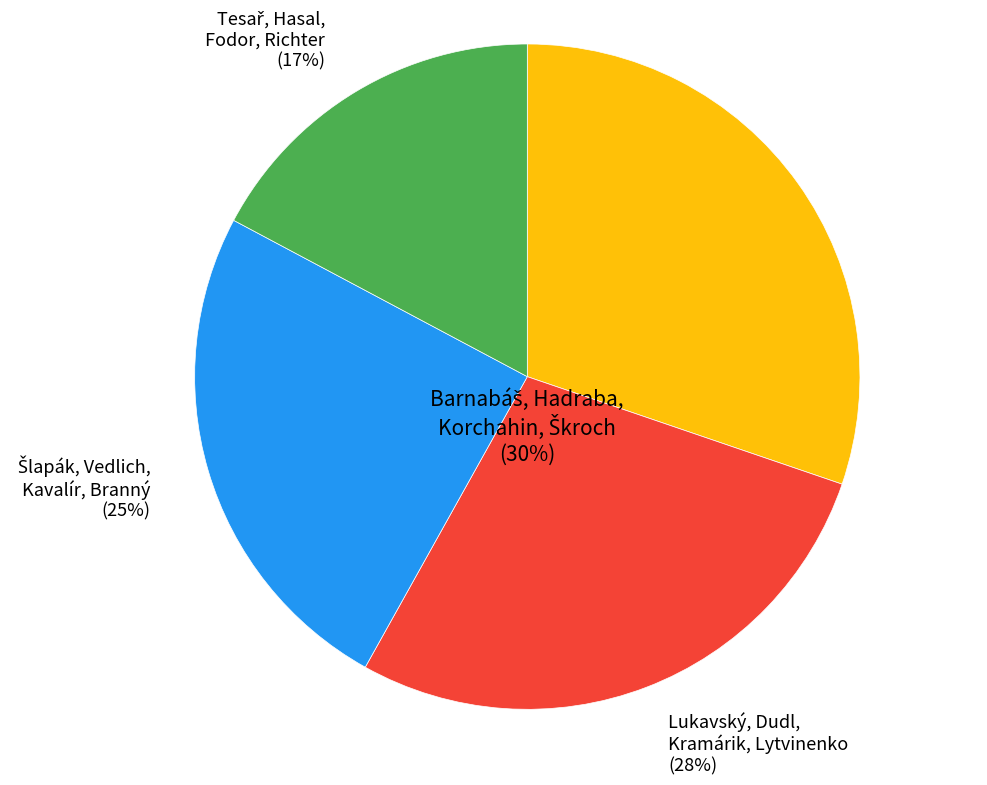

Does Šlapák, Vedlich, Kavalír, Branný represent more than half of the total?

No